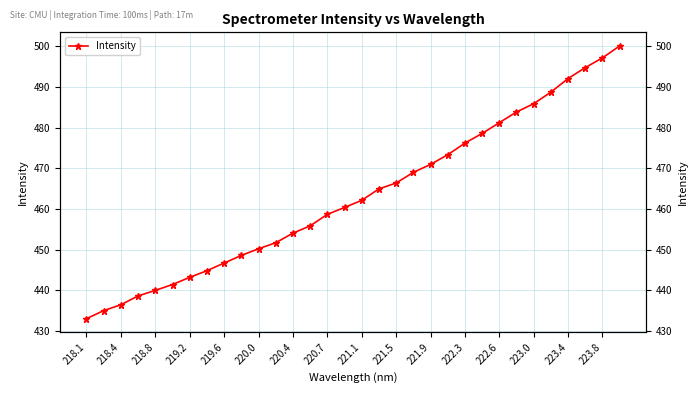

Does the chart display data point markers on the line(s)?

Yes